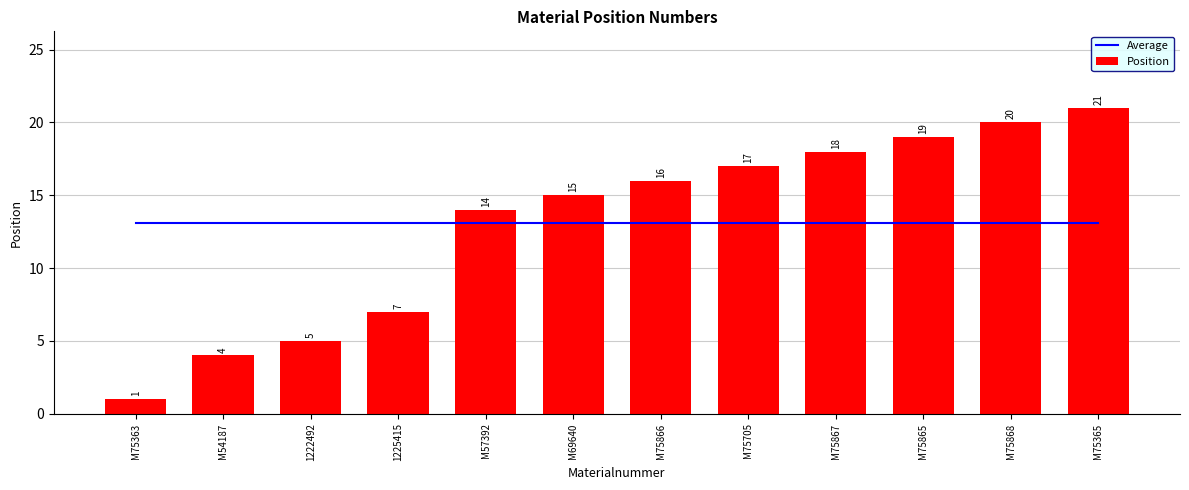

List the labels in order of Position value, smallest first.

M75363, M54187, 1222492, 1225415, M57392, M69640, M75866, M75705, M75867, M75865, M75868, M75365